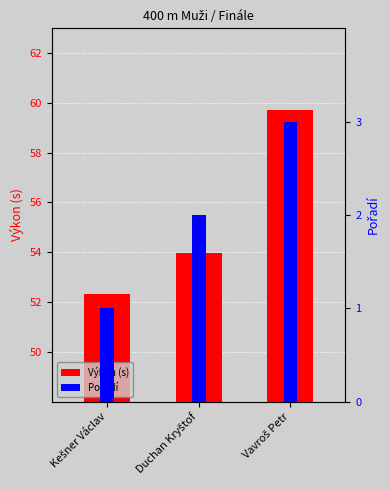

Rank the categories by Pořadí value from lowest to highest.

Kešner Václav, Duchan Kryštof, Vavroš Petr